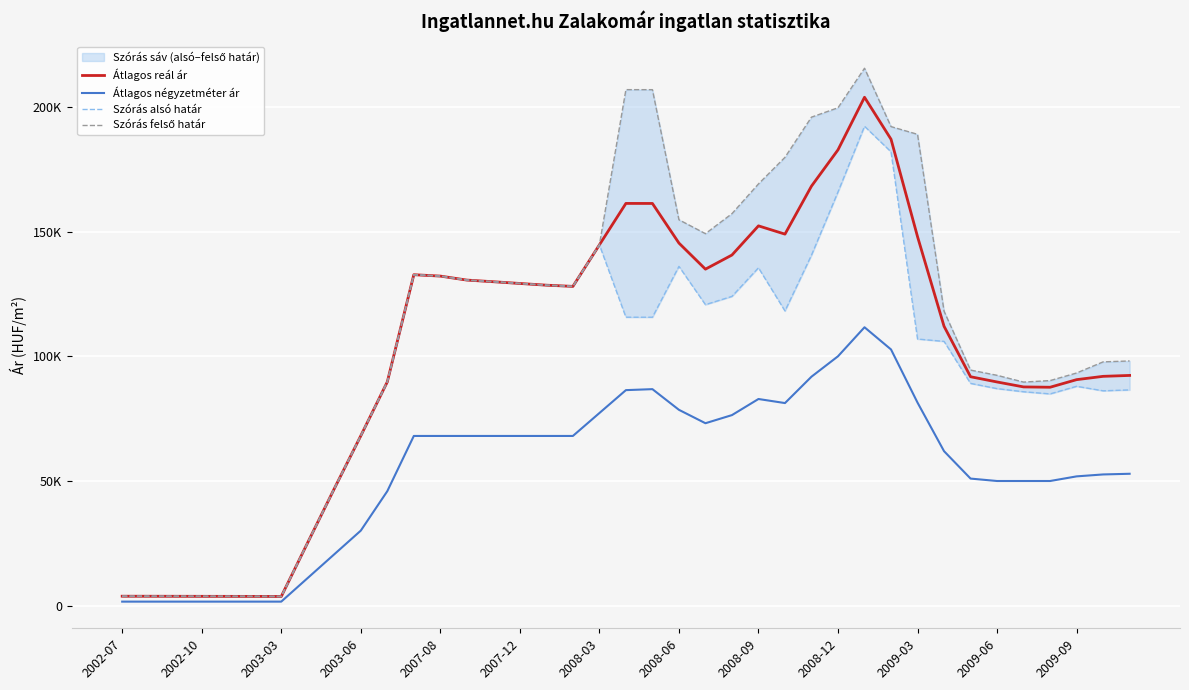

Where does the Átlagos négyzetméter ár series first go above 68033?

2008-03